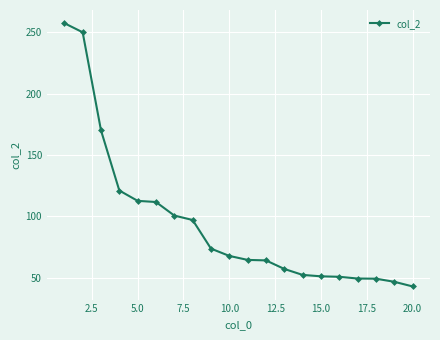

What is the value of the 20th point from the left?

43.0